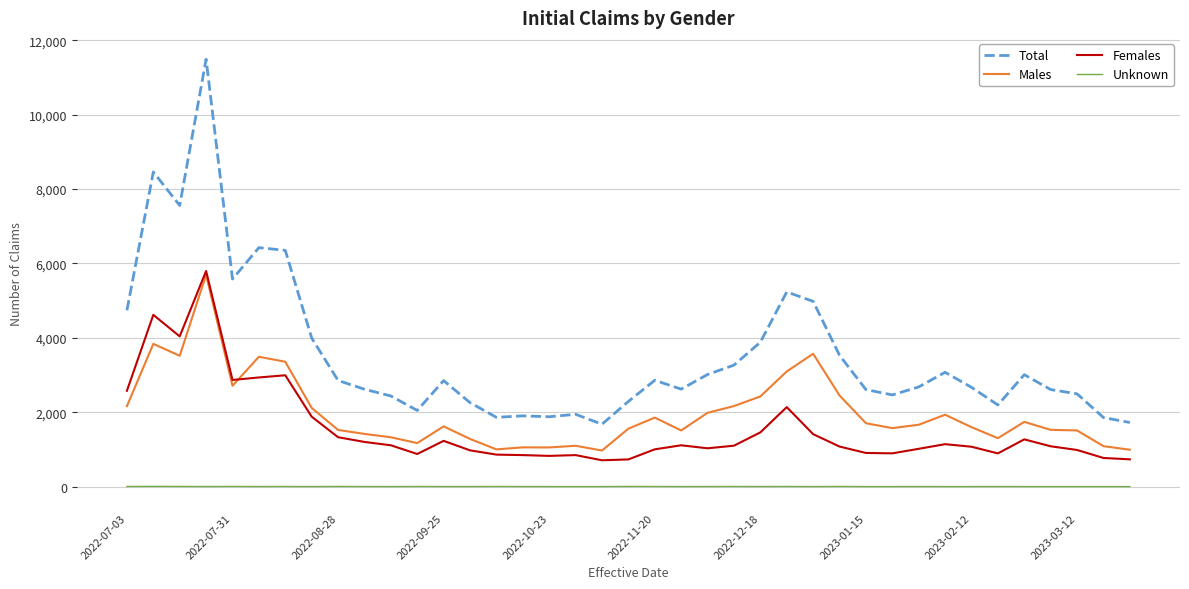

What is the average value of the Unknown series?

1